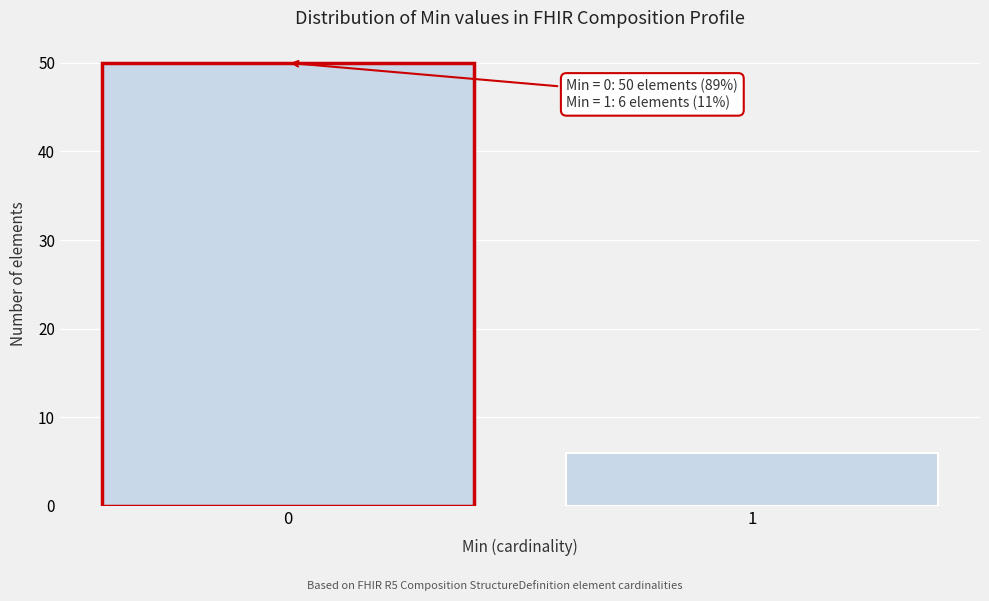

Reading left to right, what are all the values shown in this chart?

0=50	1=6